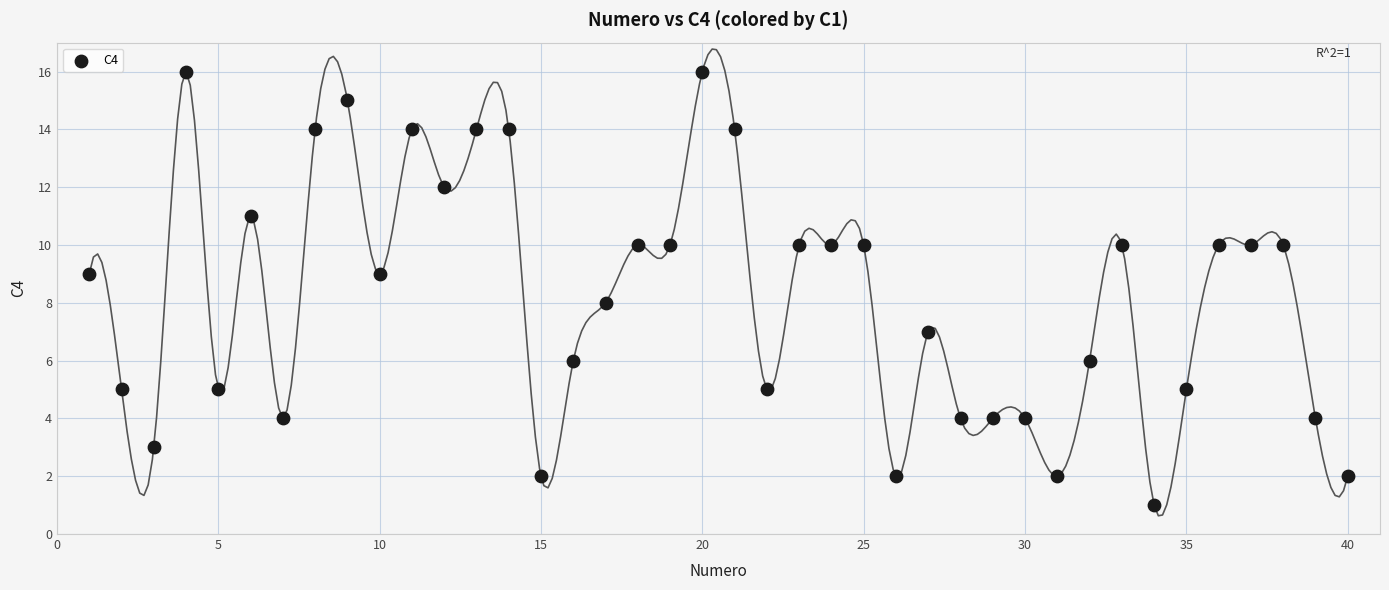

What is the range of X values (max minus min)?

39